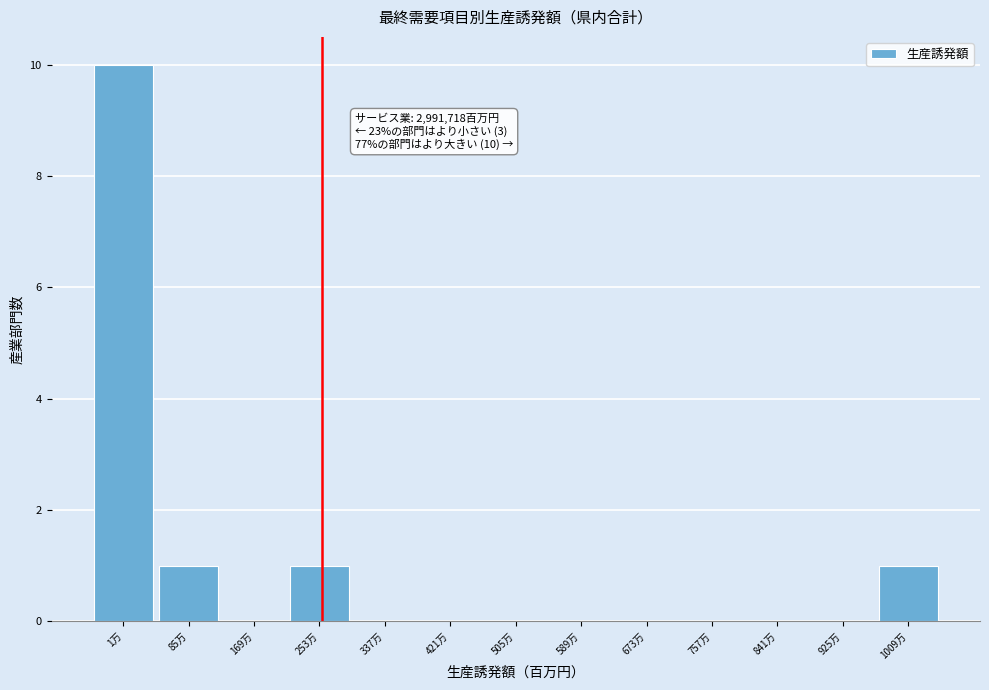

Reading left to right, what are all the values shown in this chart?

1万=10	85万=1	169万=0	253万=1	337万=0	421万=0	505万=0	589万=0	673万=0	757万=0	841万=0	925万=0	1009万=1